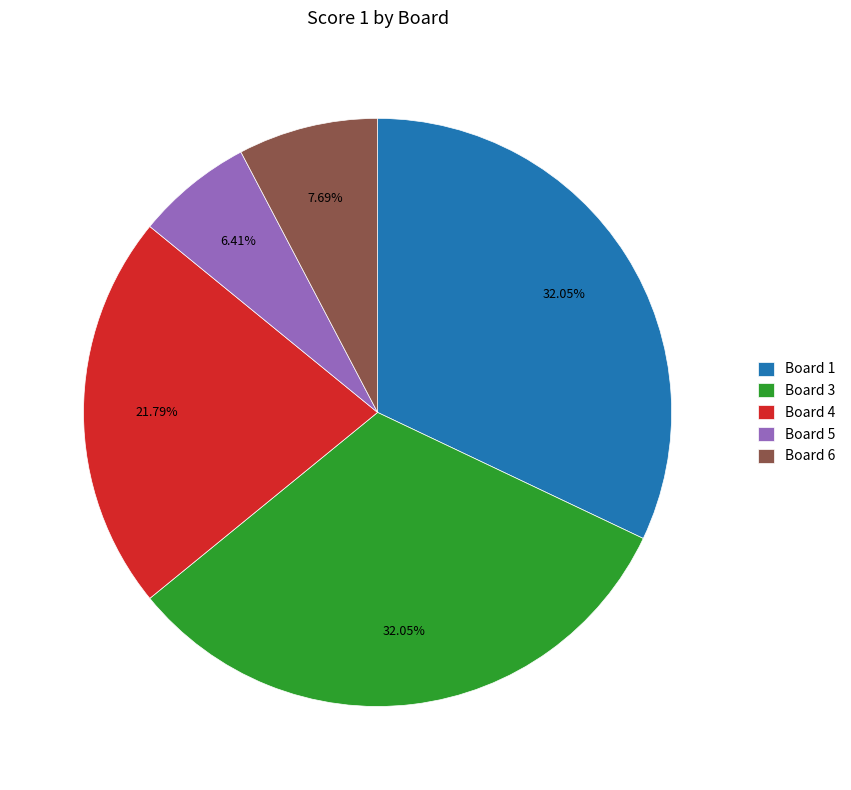

Which has a higher value, Board 5 or Board 6?

Board 6